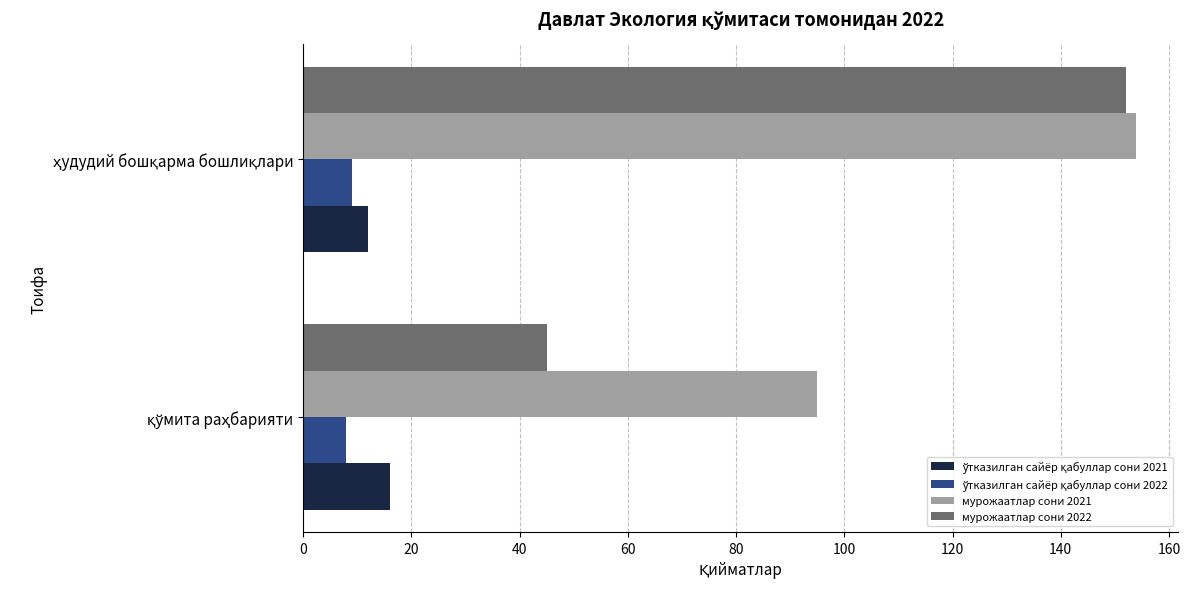

At how many categories does at least one series exceed 8?

2